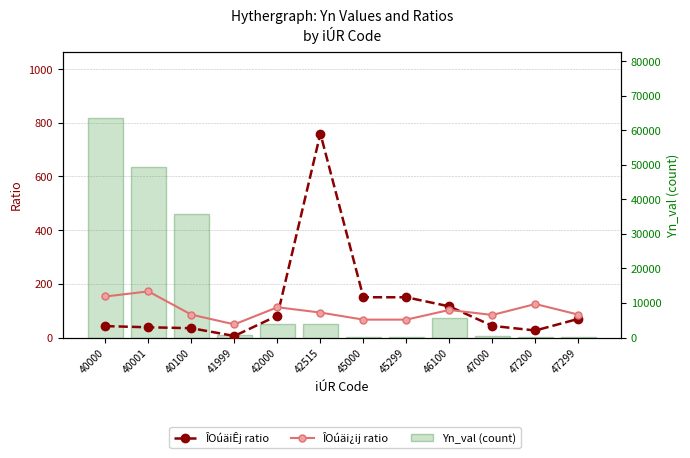

What are all the series names shown in the legend?

ÎOúäiÊj ratio, ÎOúäi¿ij ratio, Yn_val (count)